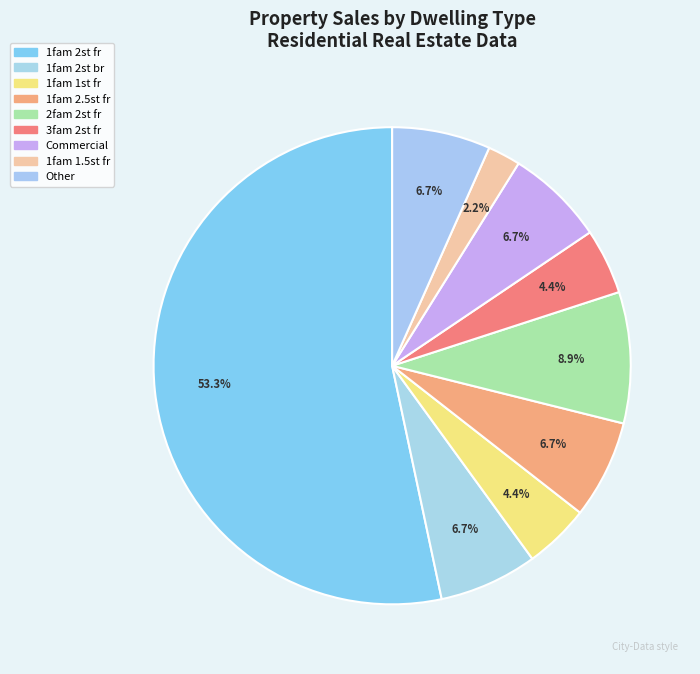

Count the number of slices in the pie.

9